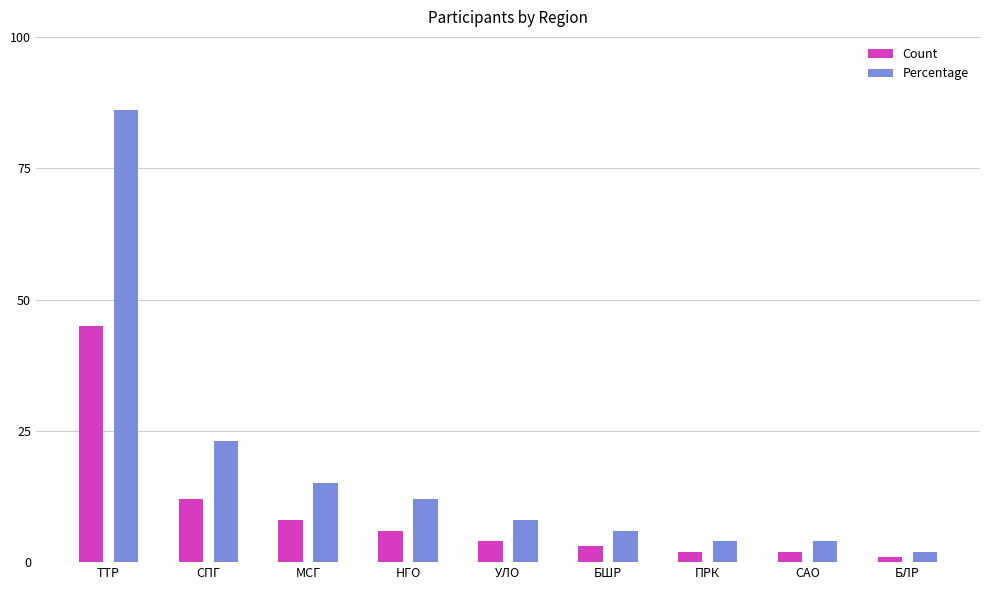

What is the value of the Count bar at the 1st from the left?

45